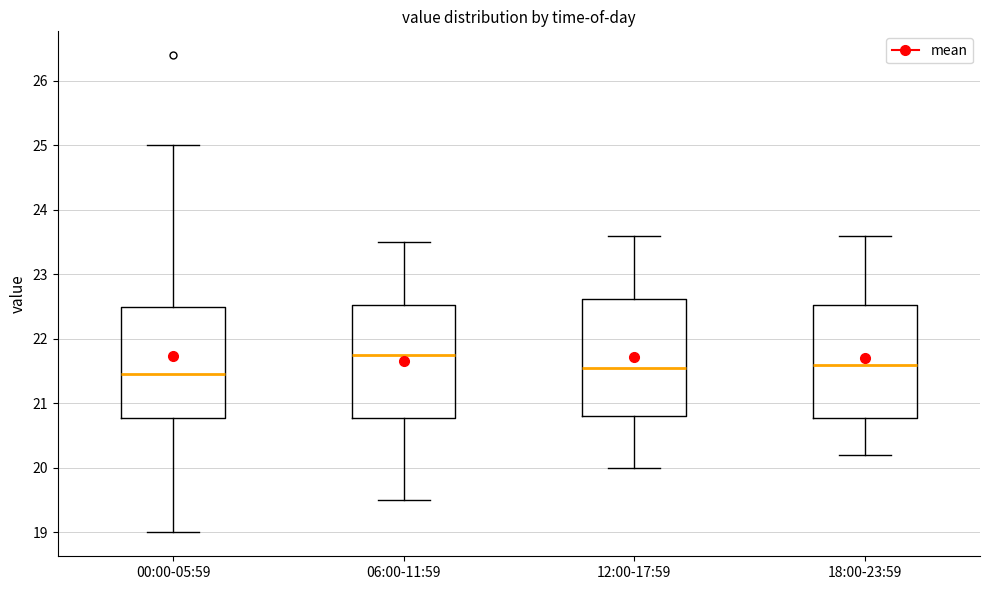

Reading left to right, transcribe this box plot: for each box, give where its median line is, the range the box spans, and where its two whiskers end, as read against the y-axis. The values are not printed on the chart, so give them approximately, as read against the axis.

00:00-05:59: median 21.5, box 20.8 to 22.5, whiskers 19.0 to 25.0
06:00-11:59: median 21.8, box 20.8 to 22.5, whiskers 19.5 to 23.5
12:00-17:59: median 21.6, box 20.8 to 22.6, whiskers 20.0 to 23.6
18:00-23:59: median 21.6, box 20.8 to 22.5, whiskers 20.2 to 23.6